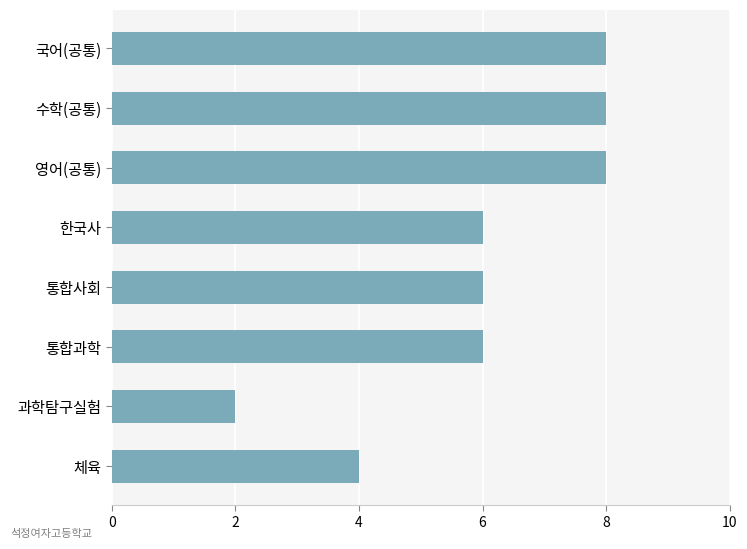

Is it true that the value at 영어(공통) is 8?

True